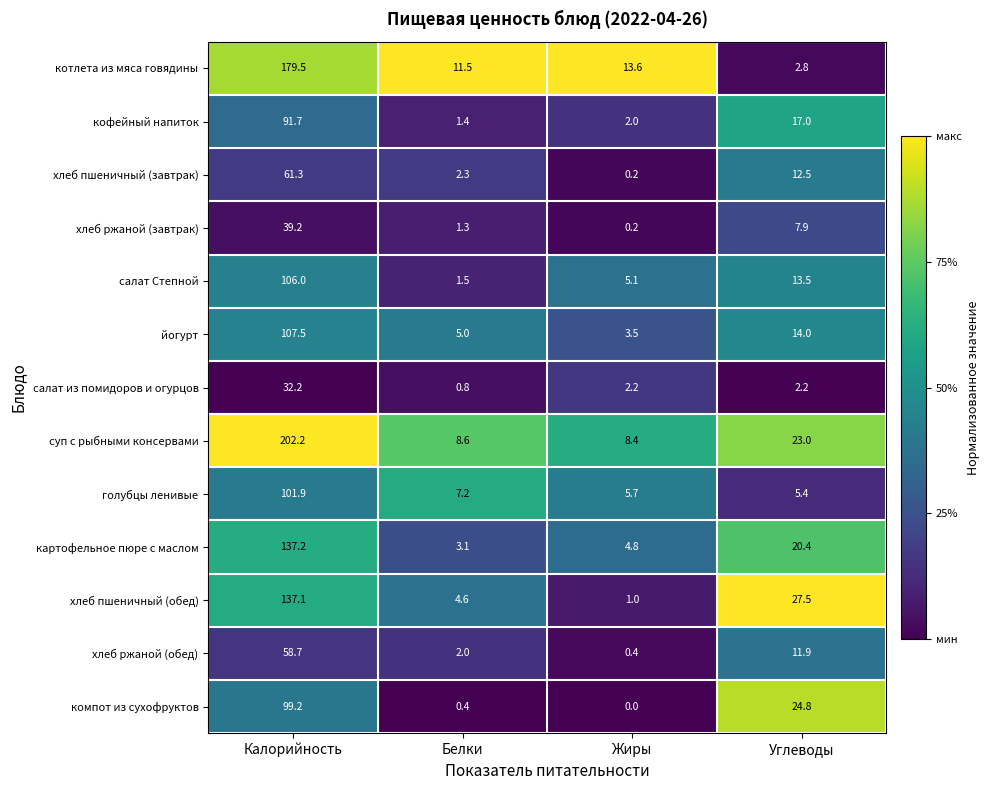

What is the difference between the компот из сухофруктов values at Углеводы and Калорийность?

74.4